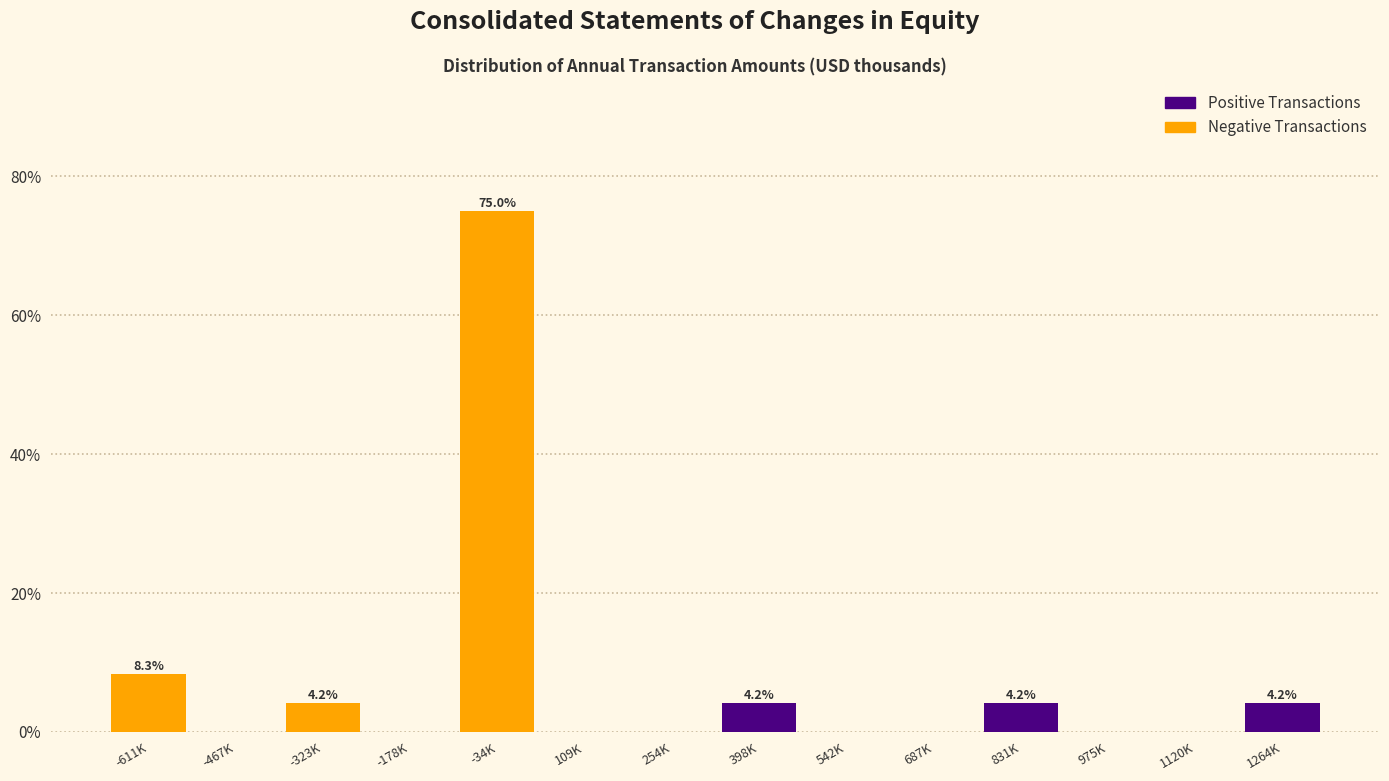

Reading left to right, what are all the values shown in this chart?

-611K=8.3	-467K=0.0	-323K=4.2	-178K=0.0	-34K=75.0	109K=0.0	254K=0.0	398K=4.2	542K=0.0	687K=0.0	831K=4.2	975K=0.0	1120K=0.0	1264K=4.2